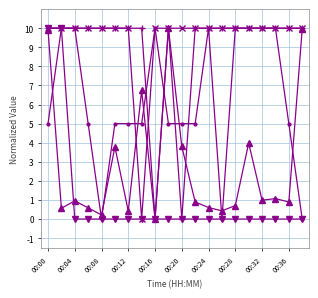

Count the number of categories in the chart.

20